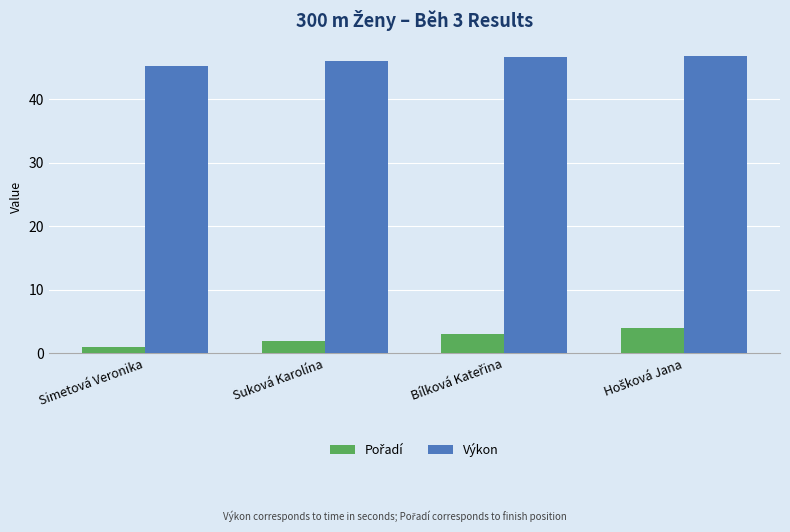

What position from the right is Simetová Veronika?

4